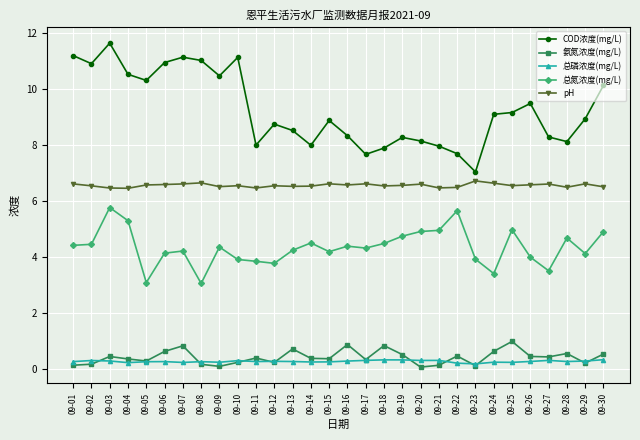

What is the difference between the highest and lowest values at 09-03?

11.4